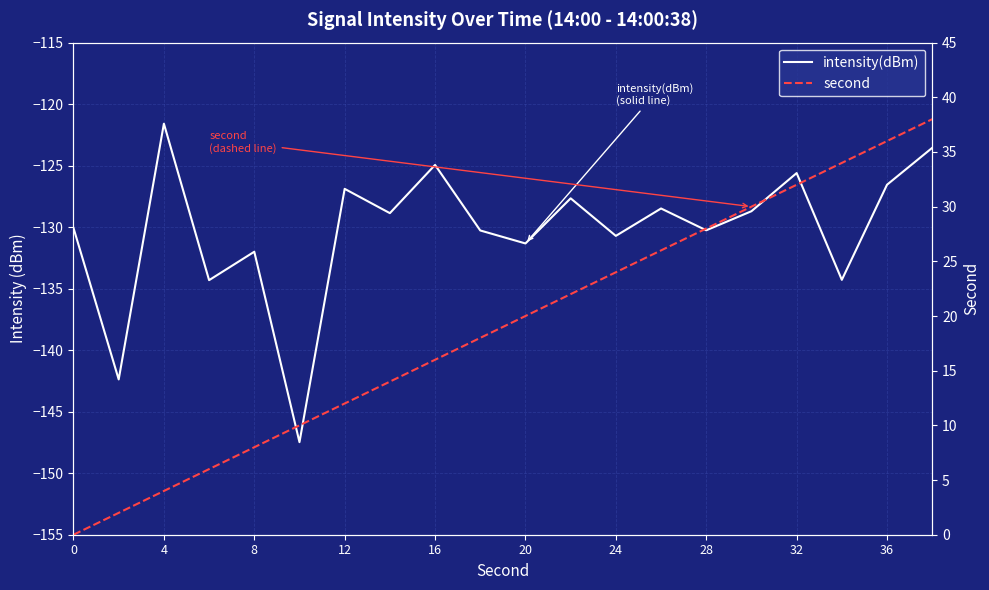

What is the minimum value shown in the chart?

-147.5